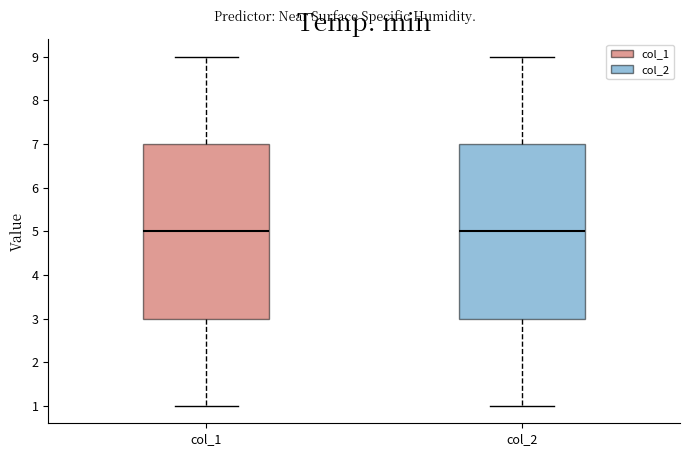

Reading left to right, transcribe this box plot: for each box, give where its median line is, the range the box spans, and where its two whiskers end, as read against the y-axis. The values are not printed on the chart, so give them approximately, as read against the axis.

col_1: median 5, box 3 to 7, whiskers 1 to 9
col_2: median 5, box 3 to 7, whiskers 1 to 9